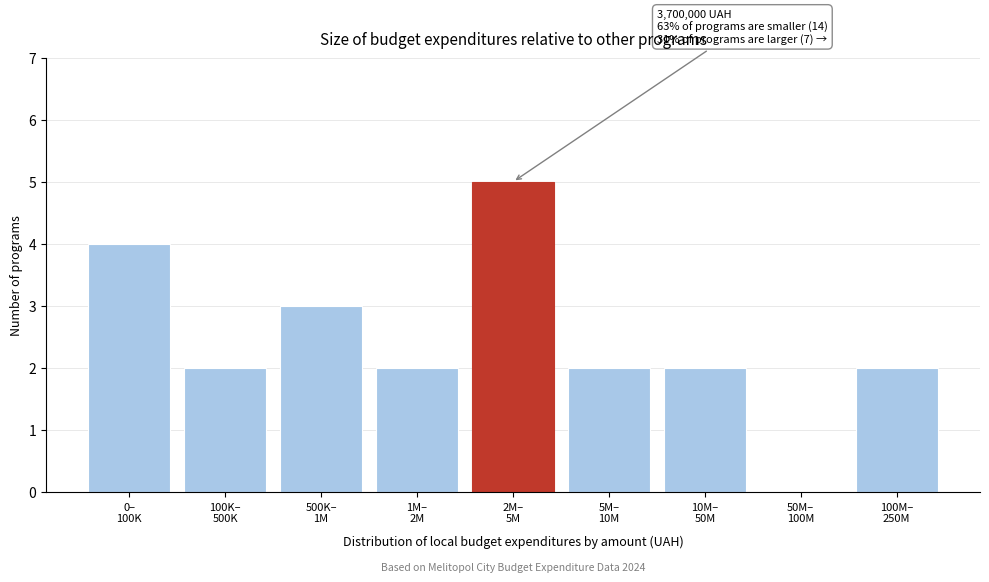

What is the sum of all values?

22